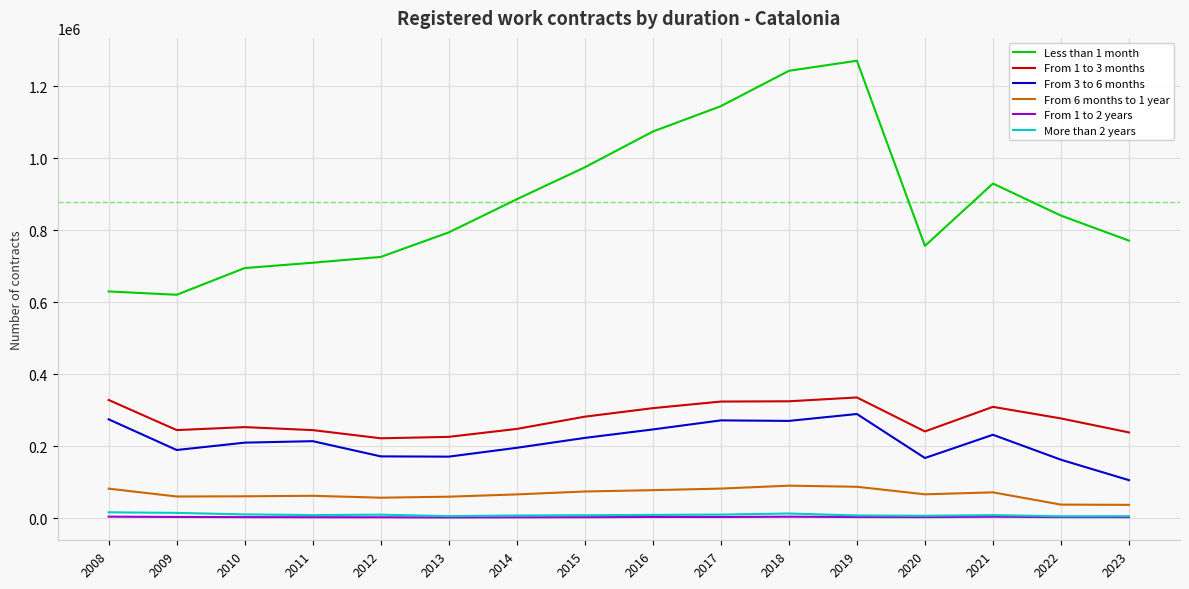

What is the difference between the second highest and minimum values in the From 6 months to 1 year series?

50201